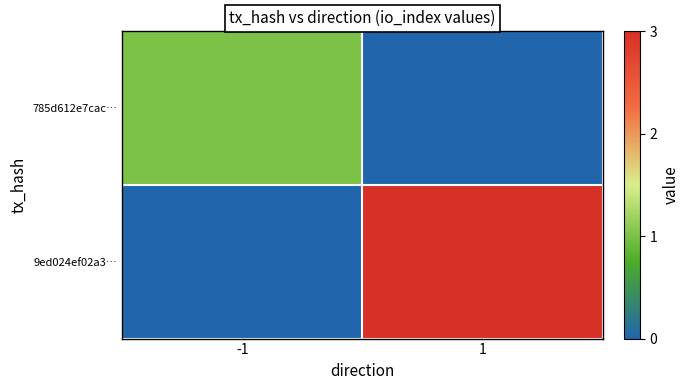

What is the difference between the highest and lowest values at 1?

3